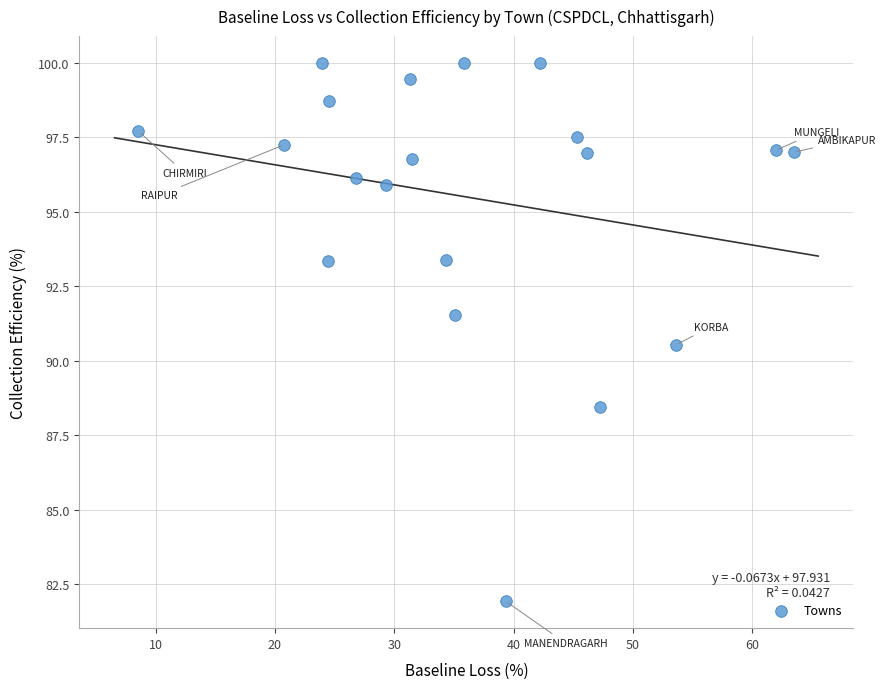

What Y value in the scatter plot is closest to 90?

90.5